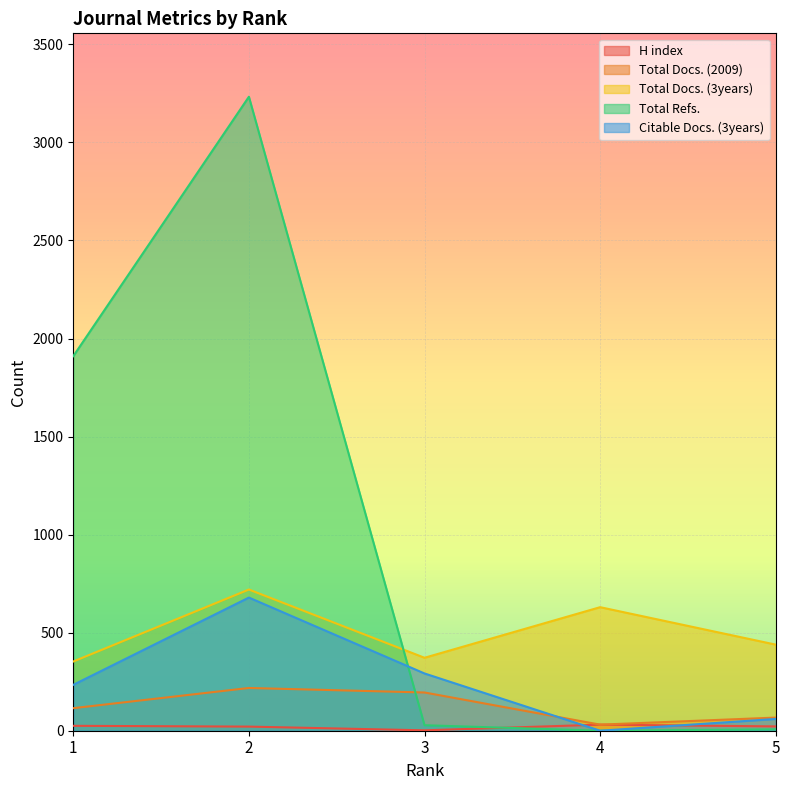

True or false: H index has more than 2 interior local peaks.

False